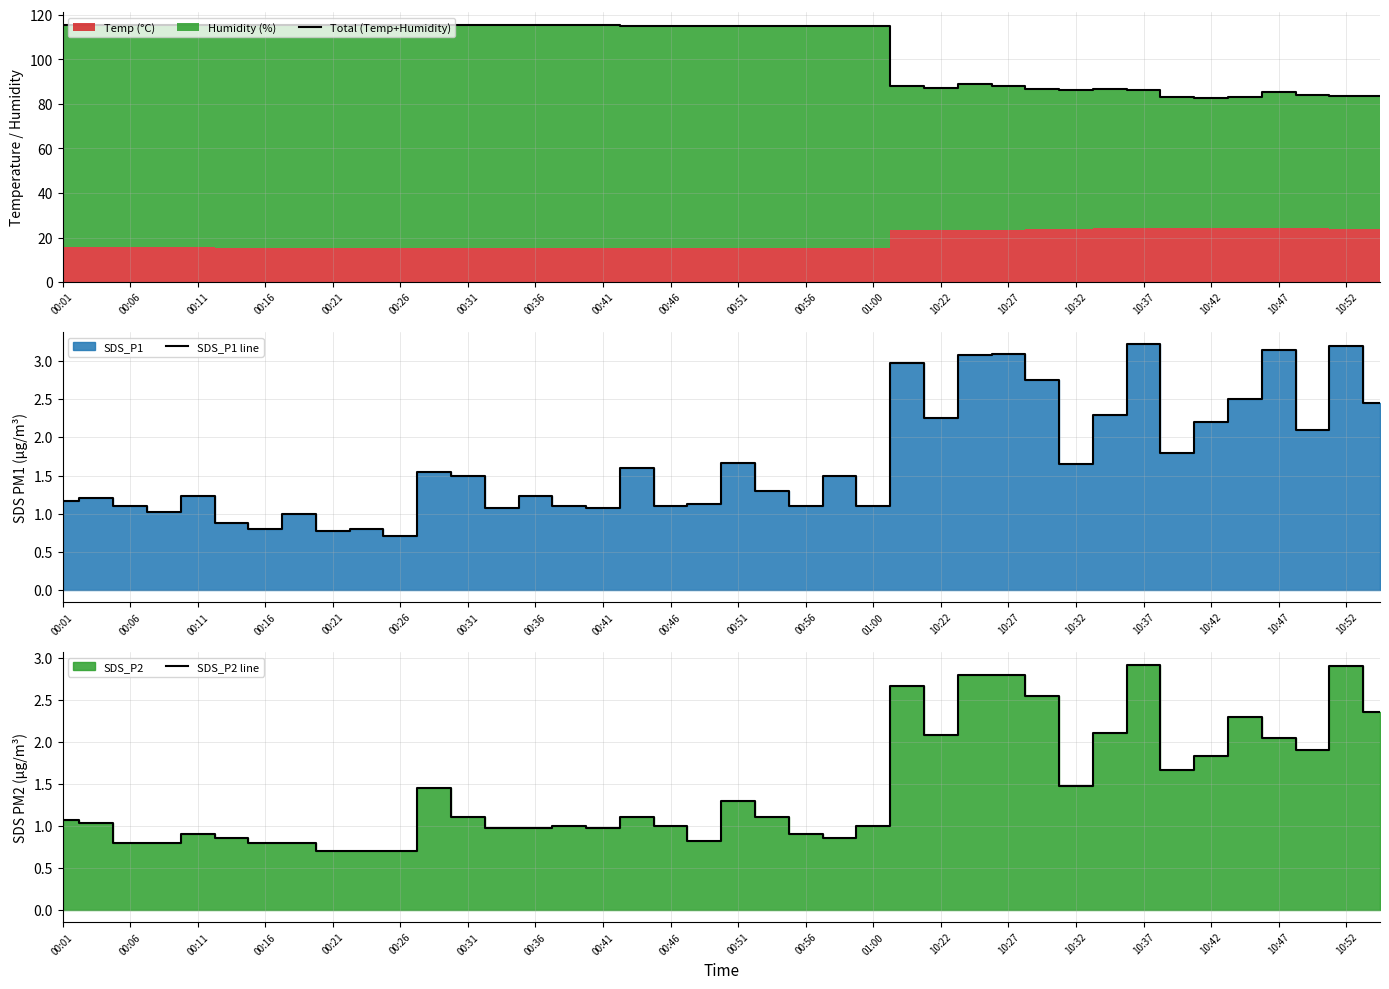

Where is the first local maximum for Total (Temp+Humidity)?

27